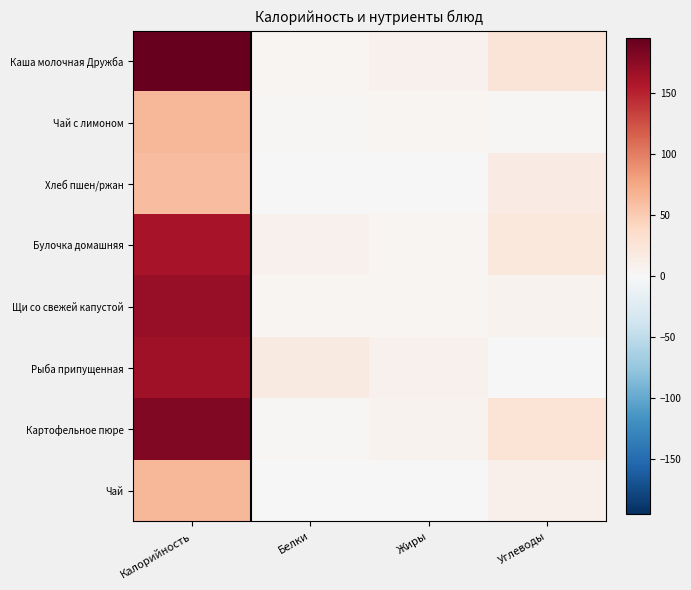

Reading left to right, list all the values displayed in this chart.

Каша молочная Дружба: Калорийность=195.0	Белки=4.3	Жиры=8.6	Углеводы=25.0
Чай с лимоном: Калорийность=65.0	Белки=2.9	Жиры=3.8	Углеводы=2.3
Хлеб пшен/ржан: Калорийность=60.0	Белки=0.0	Жиры=0.0	Углеводы=16.0
Булочка домашняя: Калорийность=160.0	Белки=8.0	Жиры=3.9	Углеводы=20.9
Щи со свежей капустой: Калорийность=170.0	Белки=4.0	Жиры=4.0	Углеводы=7.0
Рыба припущенная: Калорийность=165.0	Белки=16.8	Жиры=9.0	Углеводы=0.0
Картофельное пюре: Калорийность=180.0	Белки=3.0	Жиры=7.0	Углеводы=26.0
Чай: Калорийность=65.0	Белки=0.0	Жиры=0.0	Углеводы=10.0